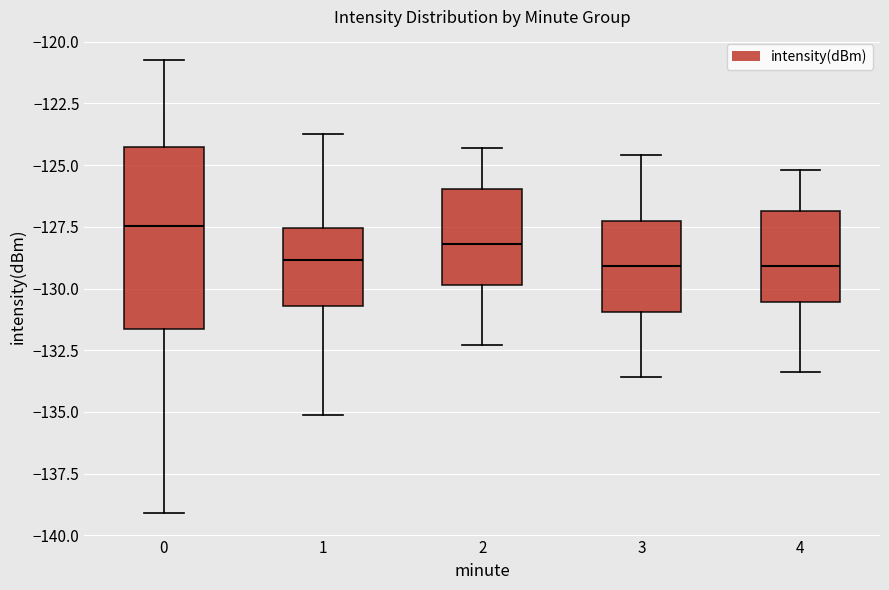

Where is the upper edge of the box at x = 3 on the y-axis? The values are not printed on the chart, so give them approximately, as read against the axis.

-127.0